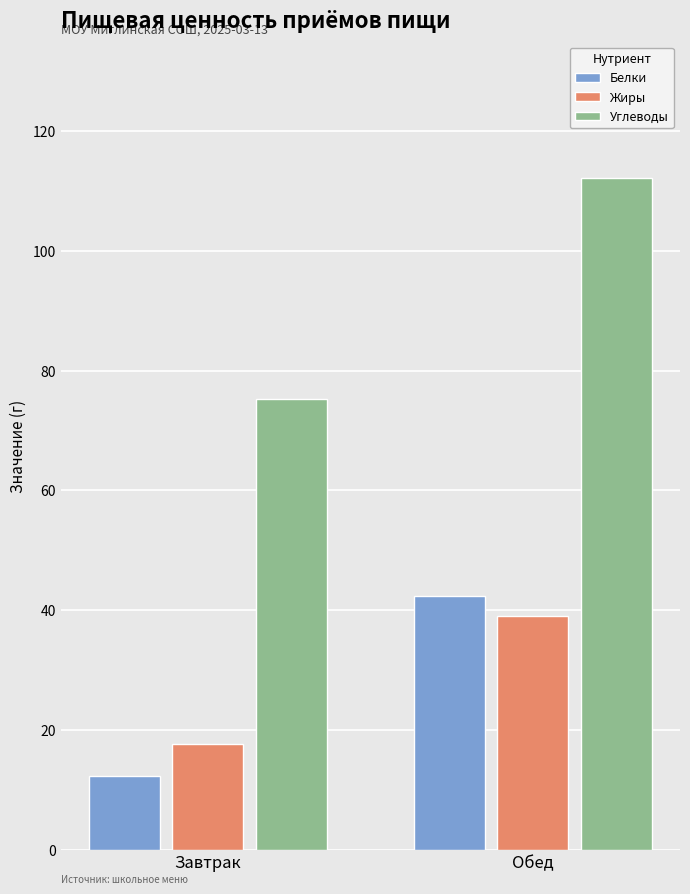

Rank the categories by Белки value from lowest to highest.

Завтрак, Обед